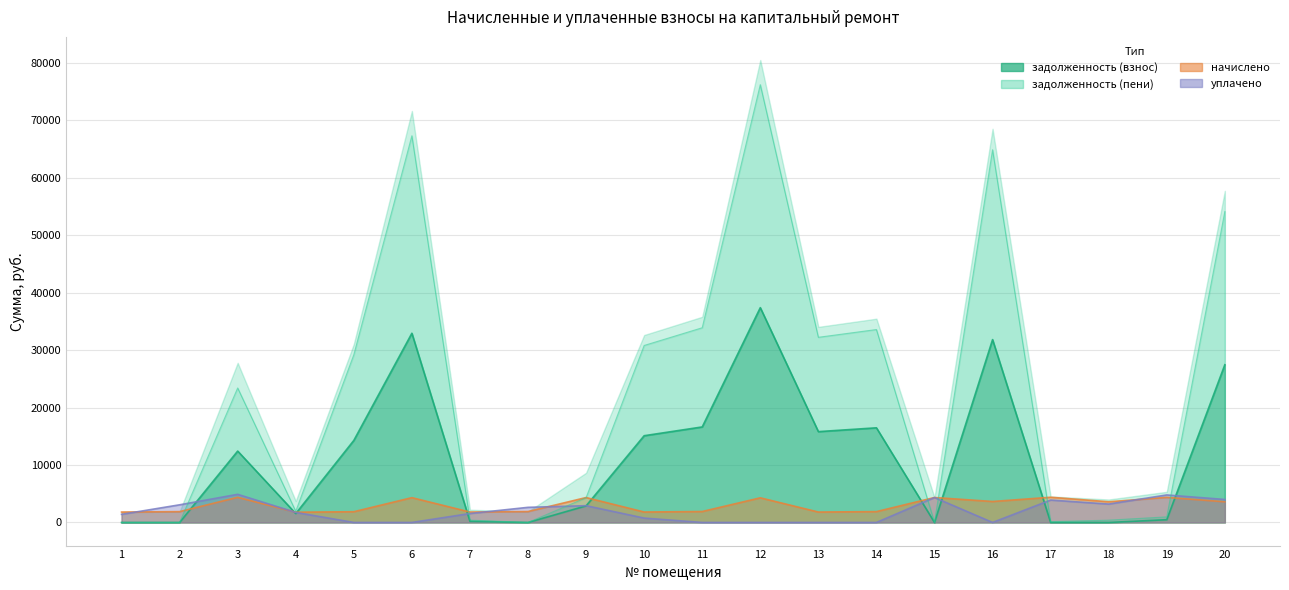

Which series has the largest range (max minus min)?

задолженность (пени)